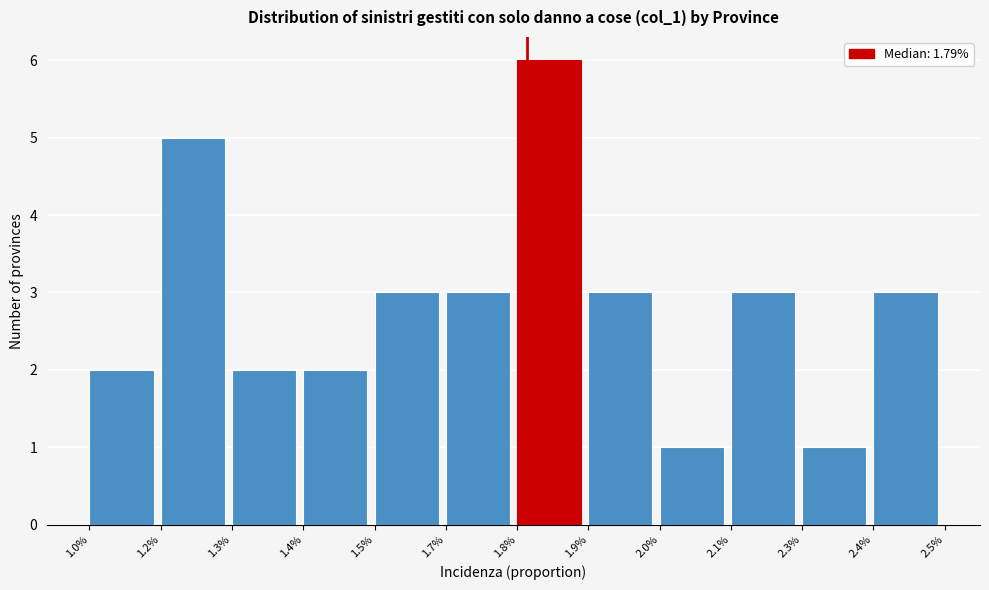

Reading right to left, list all the values displayed in this chart.

2.4%=3	2.3%=1	2.1%=3	2.0%=1	1.9%=3	1.8%=6	1.7%=3	1.5%=3	1.4%=2	1.3%=2	1.2%=5	1.0%=2